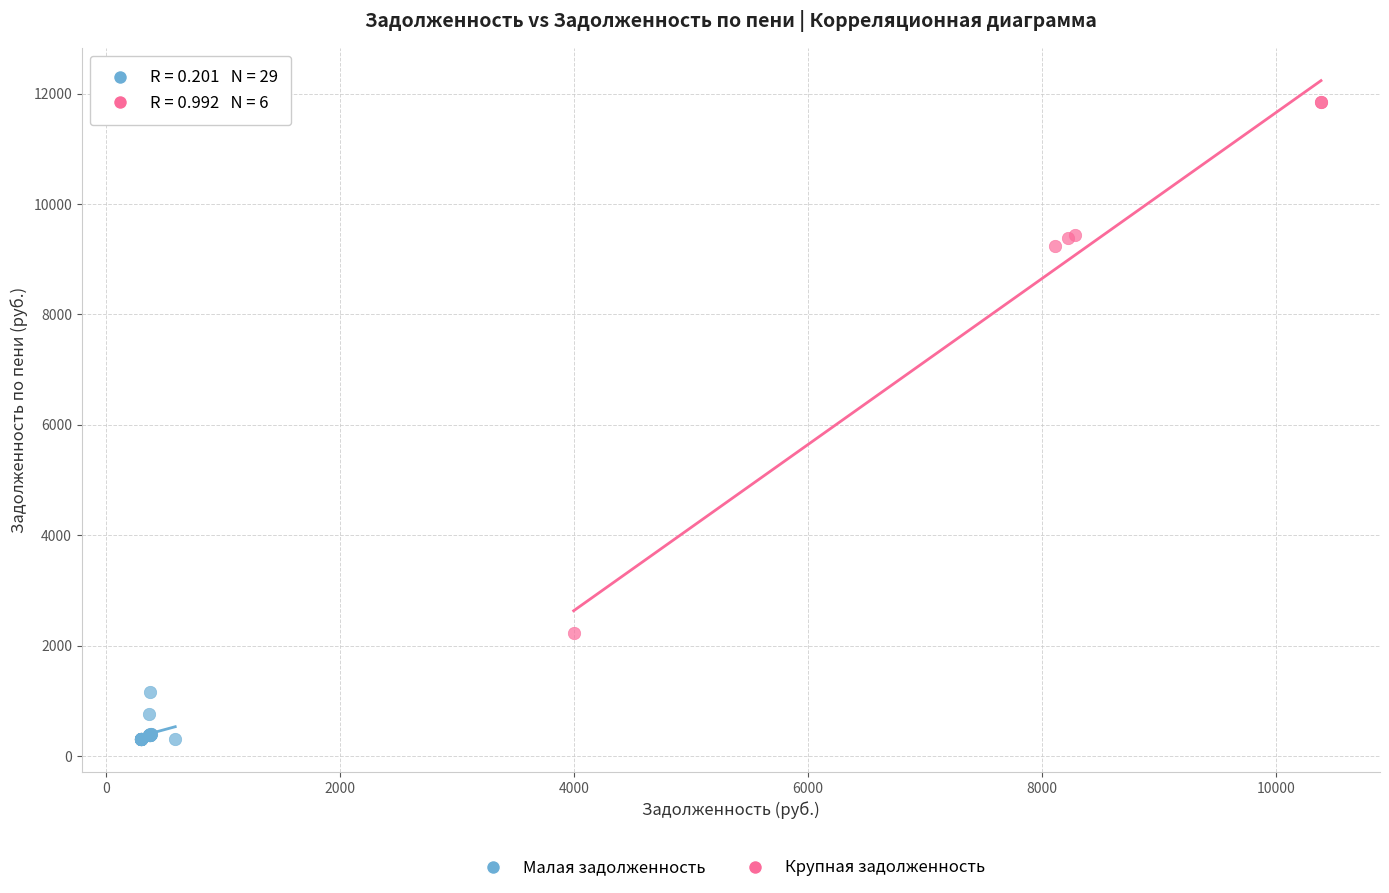

Which series contains the lowest Y value?

Малая задолженность